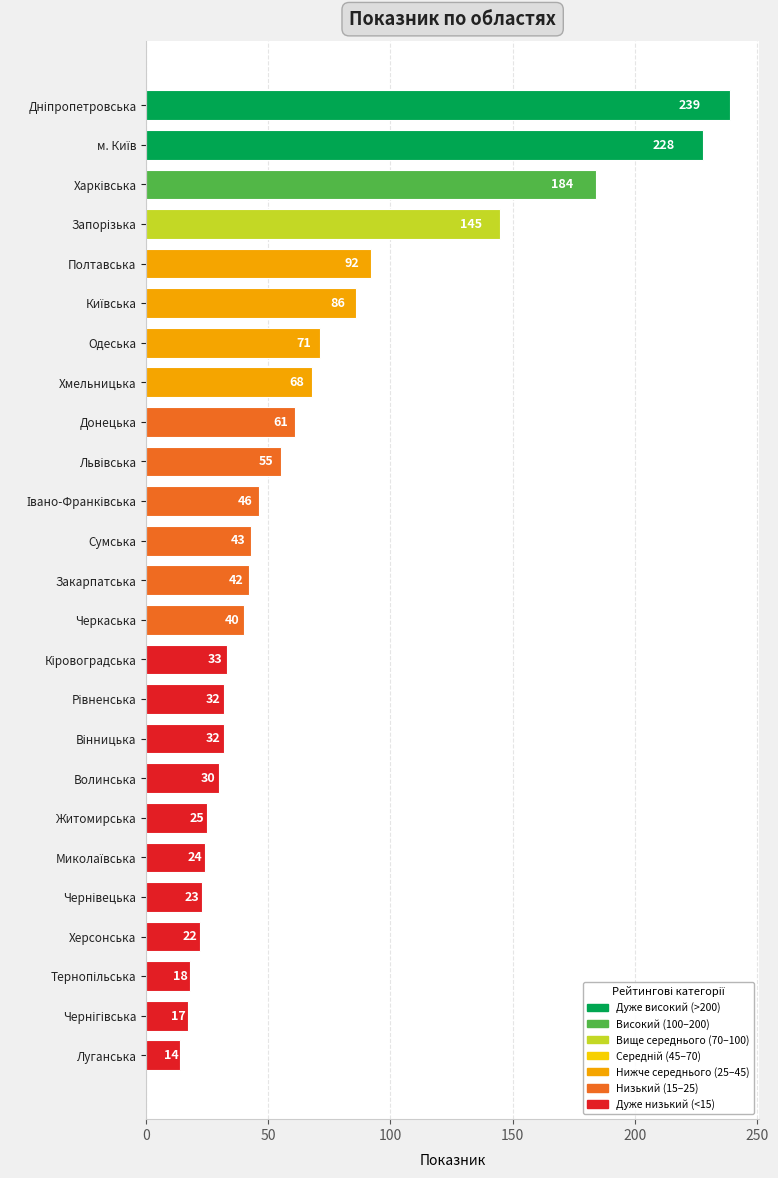

How many series are shown in this chart?

1